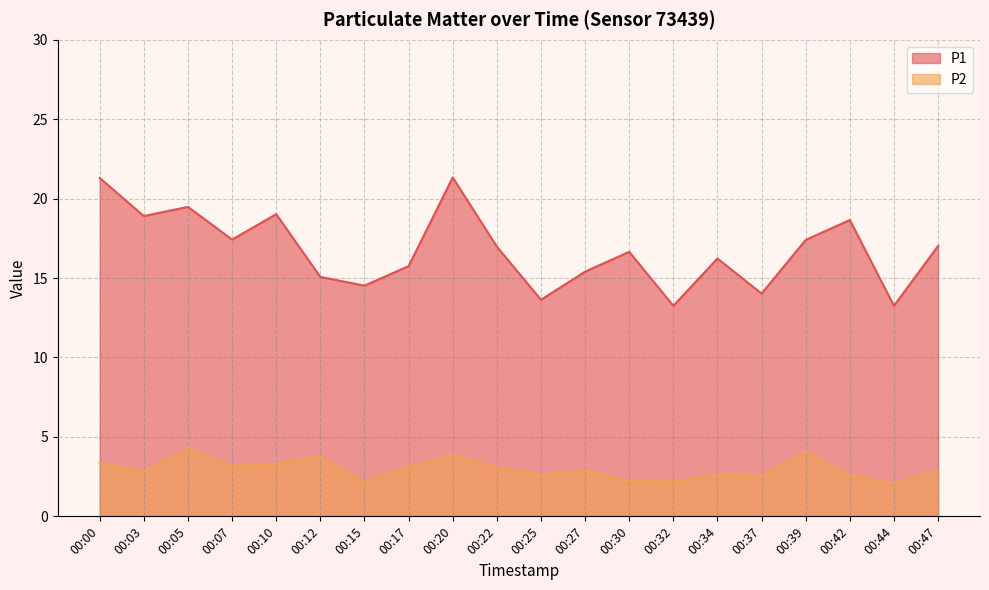

Reading left to right, extract all data points from this chart.

P1: 00:00=21.3	00:03=18.9	00:05=19.5	00:07=17.4	00:10=19.0	00:12=15.1	00:15=14.5	00:17=15.8	00:20=21.3	00:22=17.0	00:25=13.6	00:27=15.4	00:30=16.6	00:32=13.2	00:34=16.2	00:37=14.0	00:39=17.4	00:42=18.6	00:44=13.2	00:47=17.0
P2: 00:00=3.4	00:03=2.8	00:05=4.3	00:07=3.2	00:10=3.3	00:12=3.8	00:15=2.2	00:17=3.1	00:20=3.8	00:22=3.1	00:25=2.6	00:27=2.9	00:30=2.2	00:32=2.2	00:34=2.6	00:37=2.5	00:39=4.1	00:42=2.6	00:44=2.0	00:47=2.9